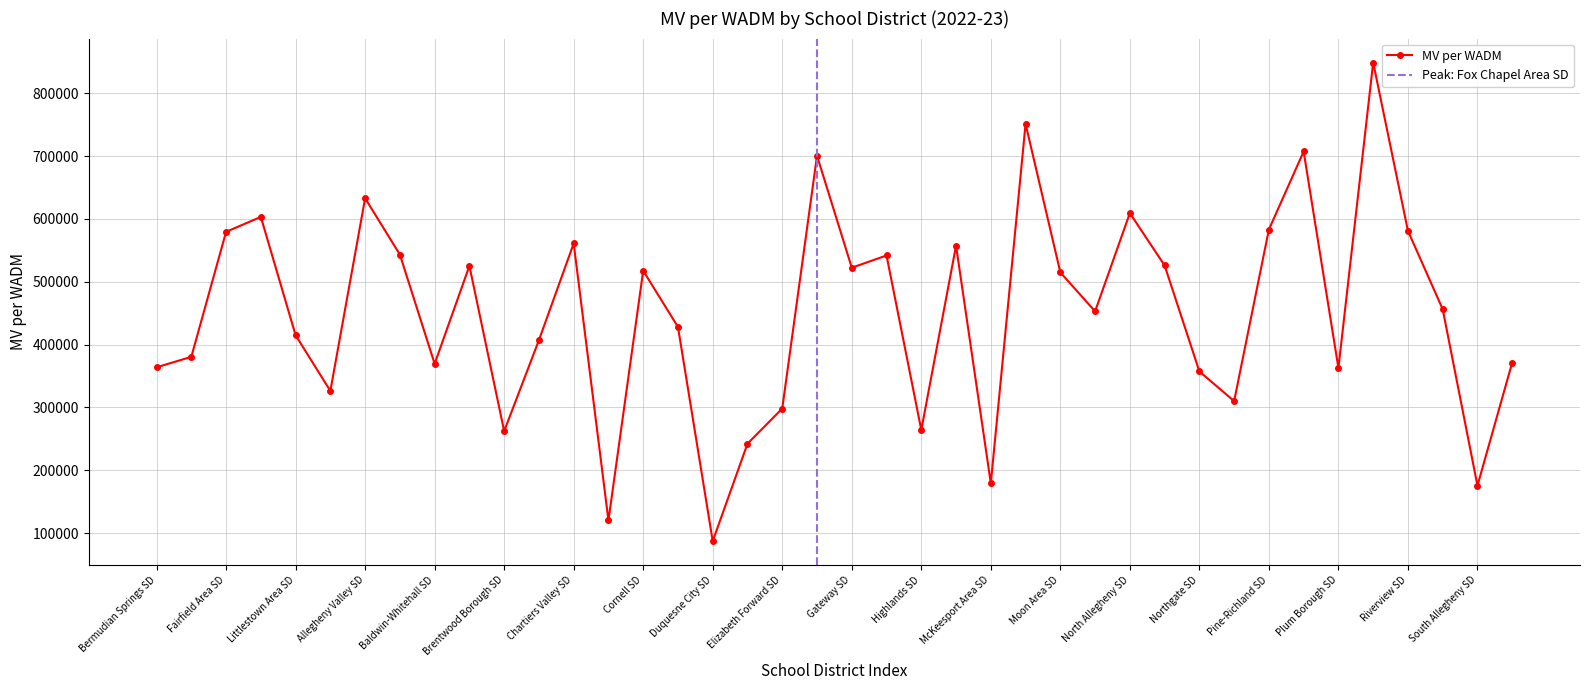

At which category does the chart reach its peak across all series?

Quaker Valley SD